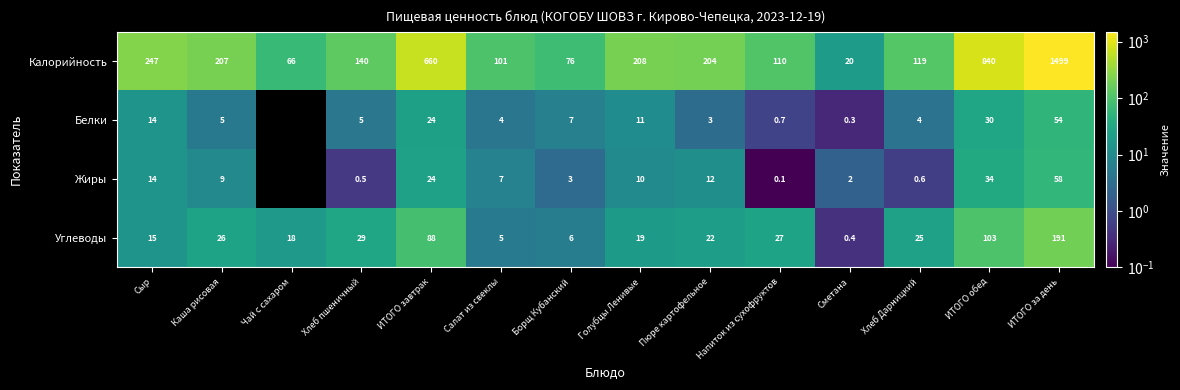

What is the spread (max minus min) of values at Хлеб Дарницкий?

118.4